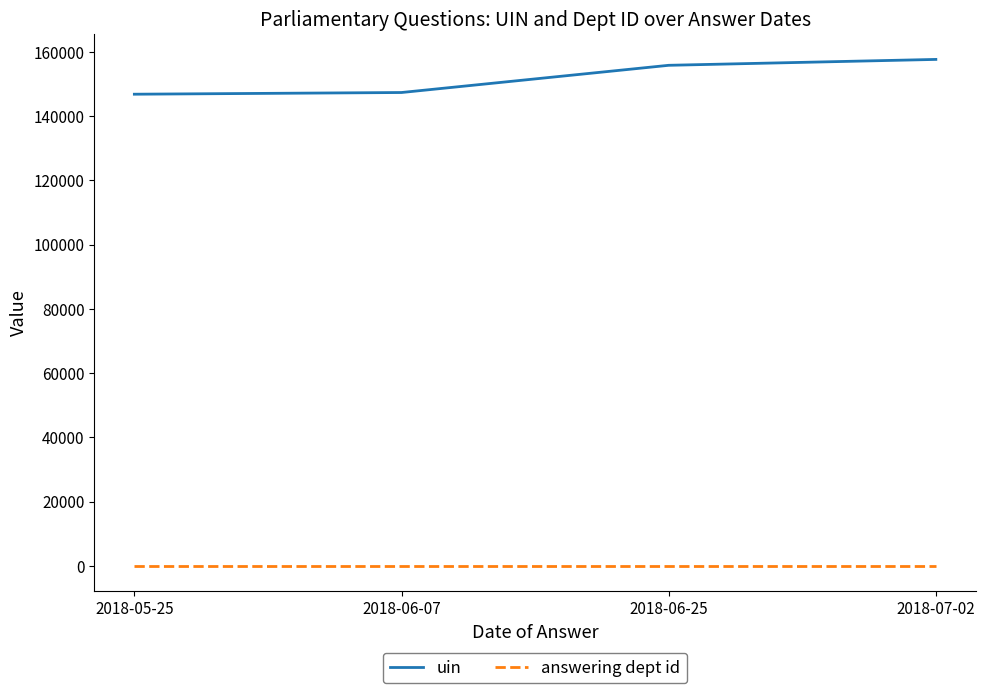

True or false: uin and answering dept id cross at least once.

False